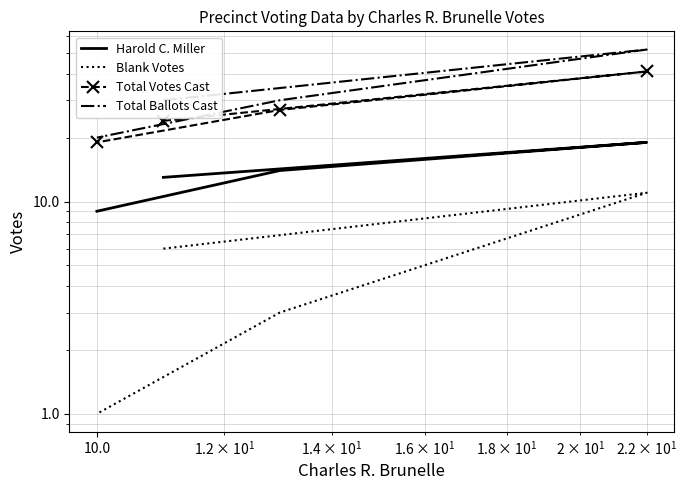

Which series has the widest spread of values?

Total Ballots Cast